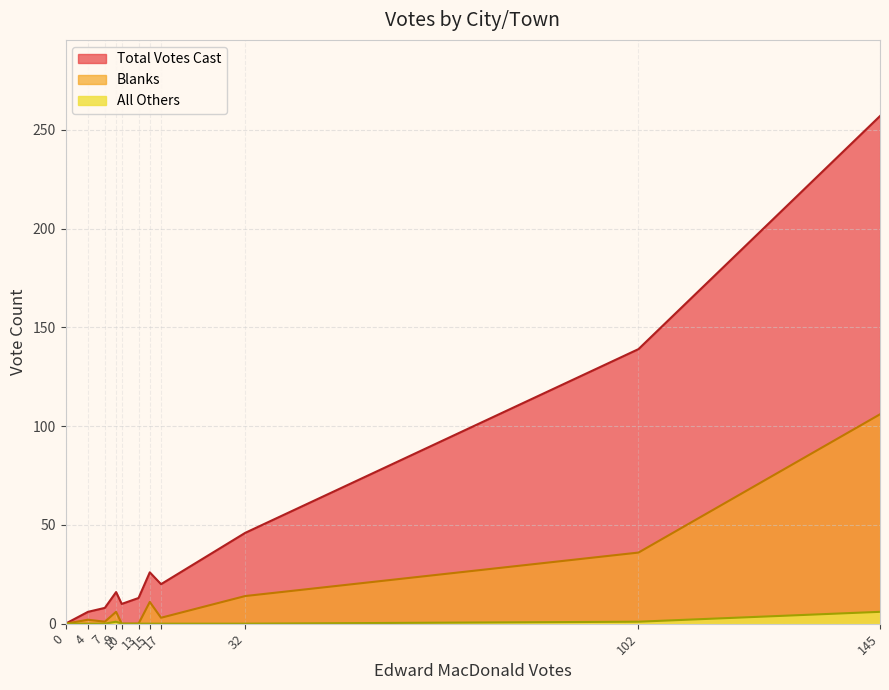

True or false: Blanks and All Others intersect in this chart.

False